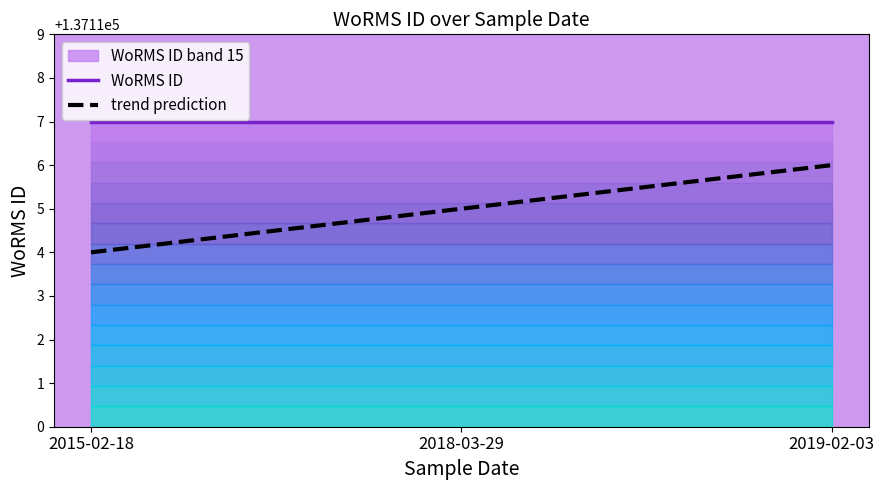

Which series has the widest spread of values?

trend prediction